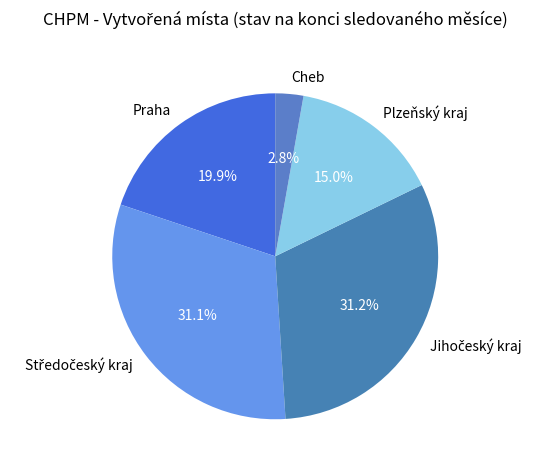

Is it true that Plzeňský kraj is 15% of the pie?

True